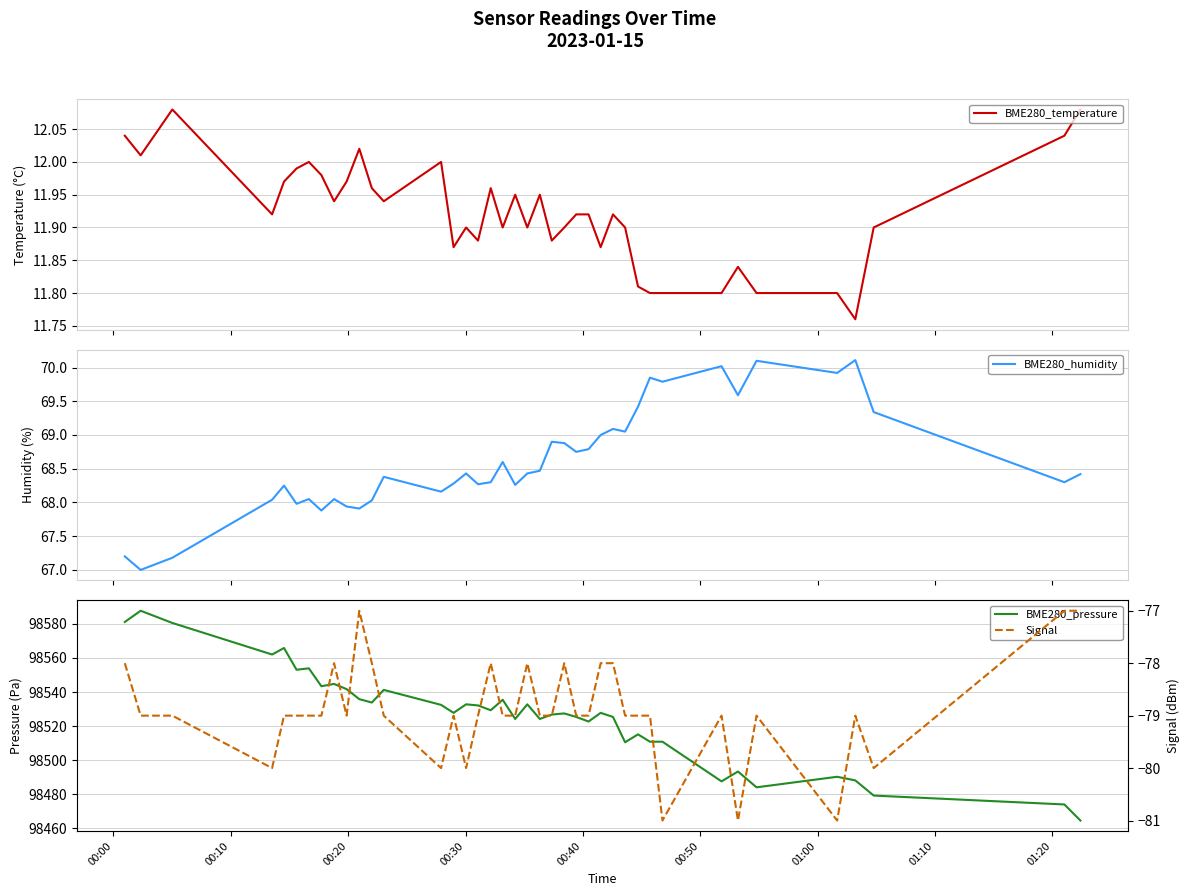

How many series are shown in this chart?

4